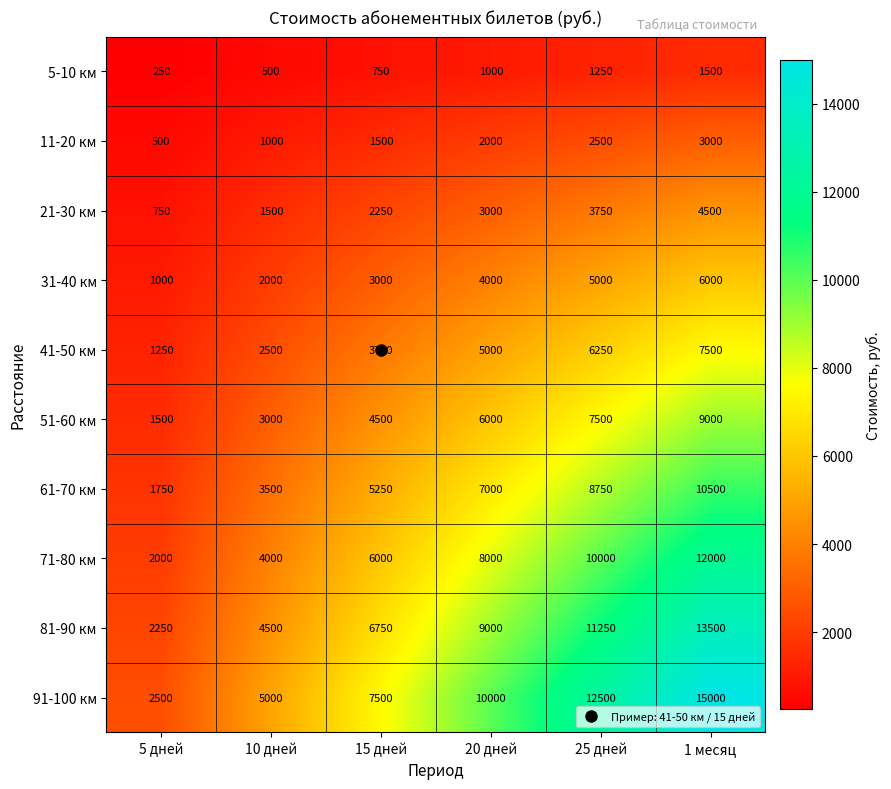

Rank the series by their maximum value, from highest to lowest.

91-100 км, 81-90 км, 71-80 км, 61-70 км, 51-60 км, 41-50 км, 31-40 км, 21-30 км, 11-20 км, 5-10 км